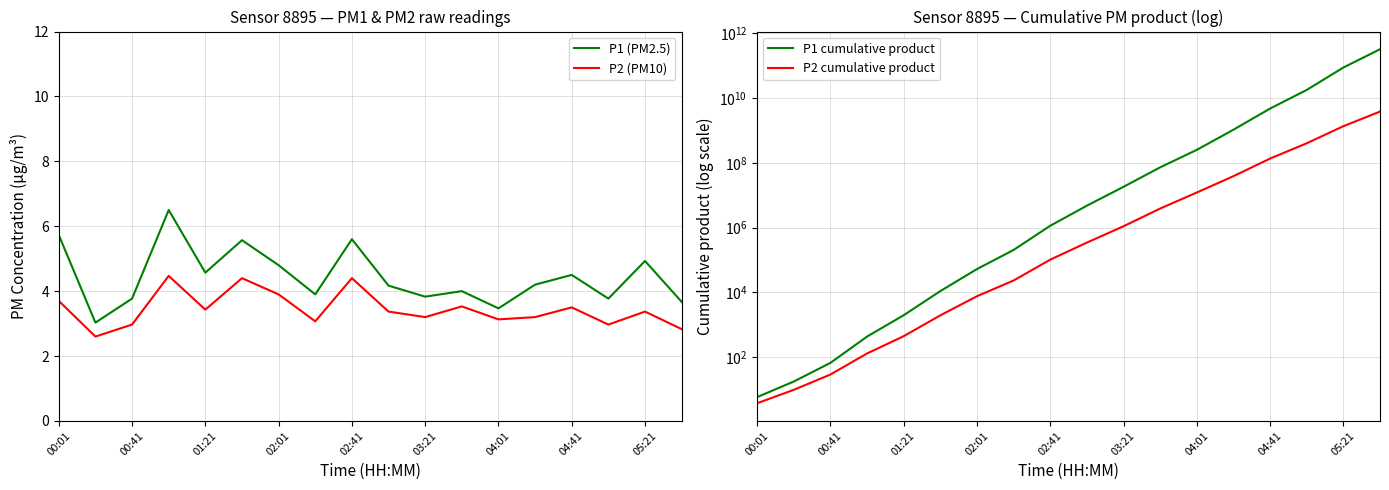

True or false: P2 (PM10) and P1 (PM2.5) intersect in this chart.

False